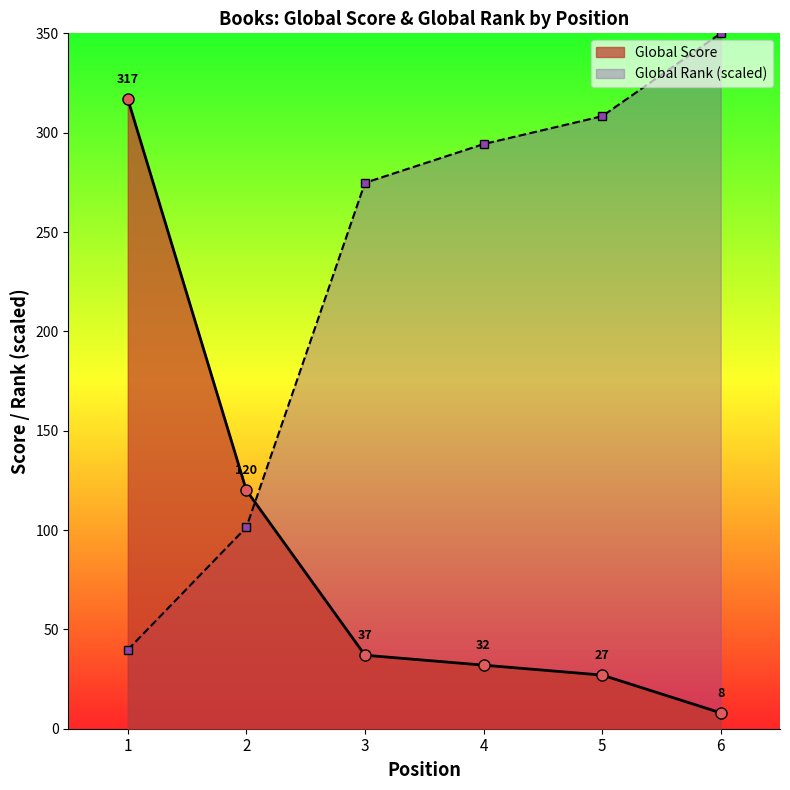

How many distinct data groups are displayed?

2